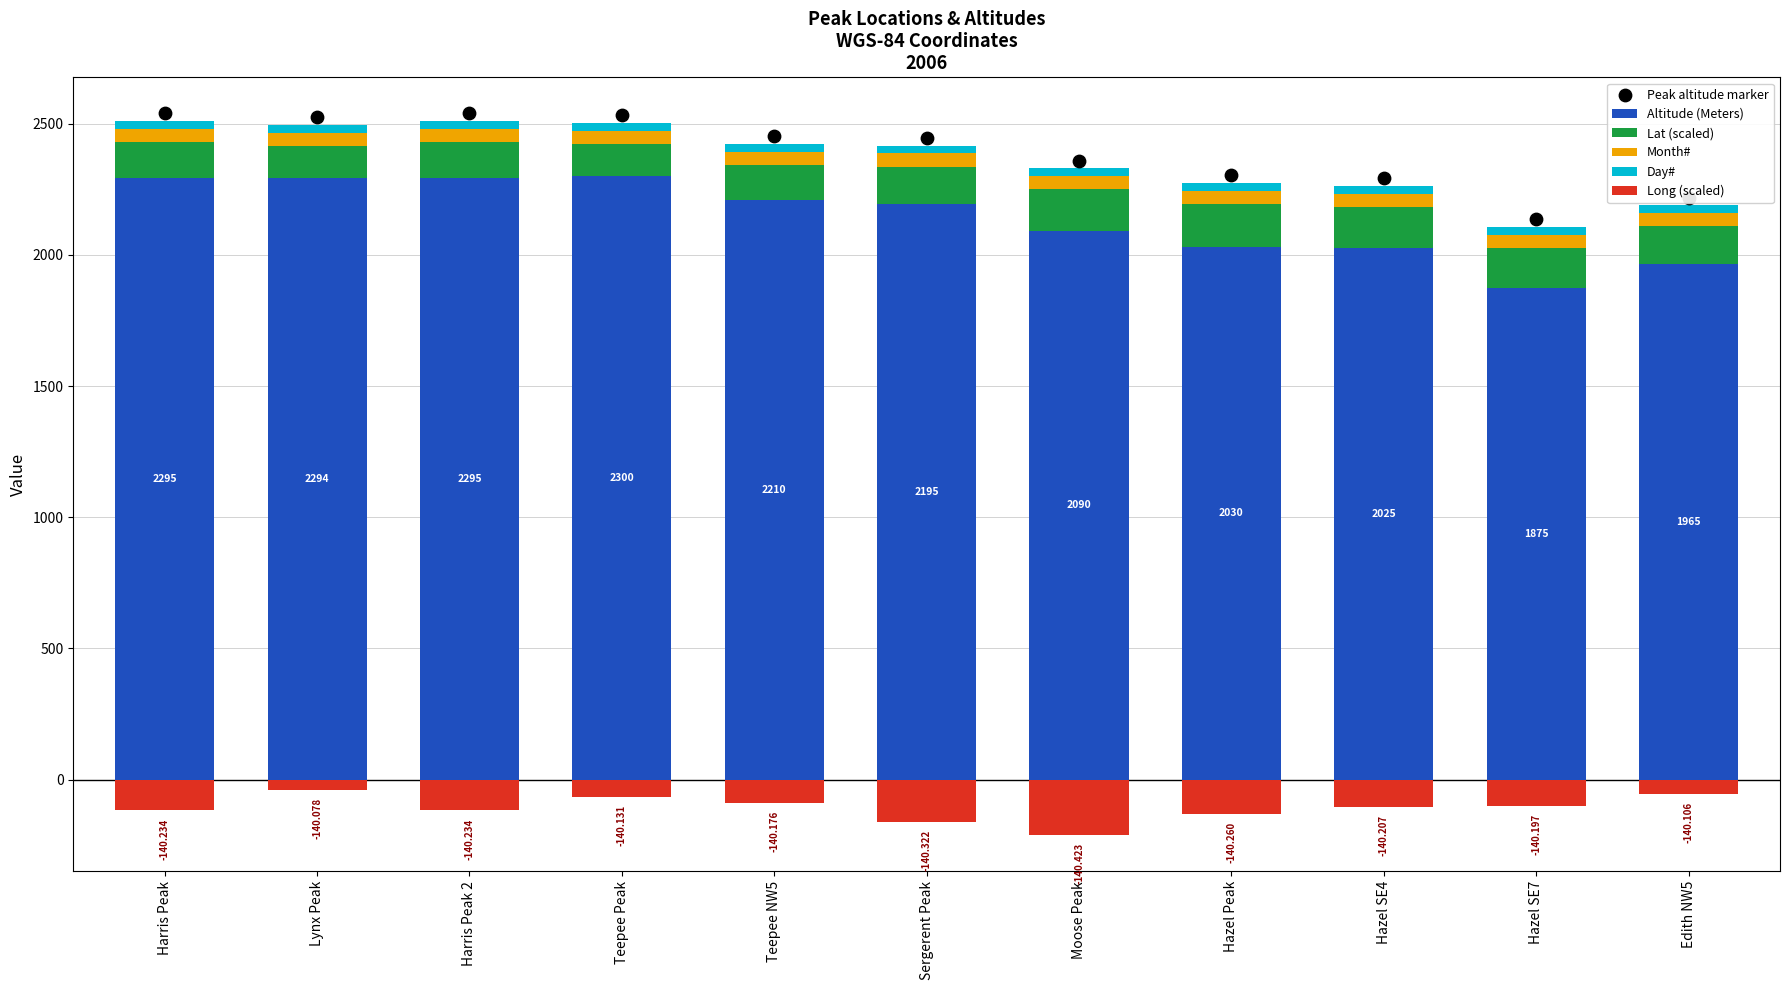

Is the value of Day# at Harris Peak greater than the value of Peak altitude marker at Hazel Peak?

No